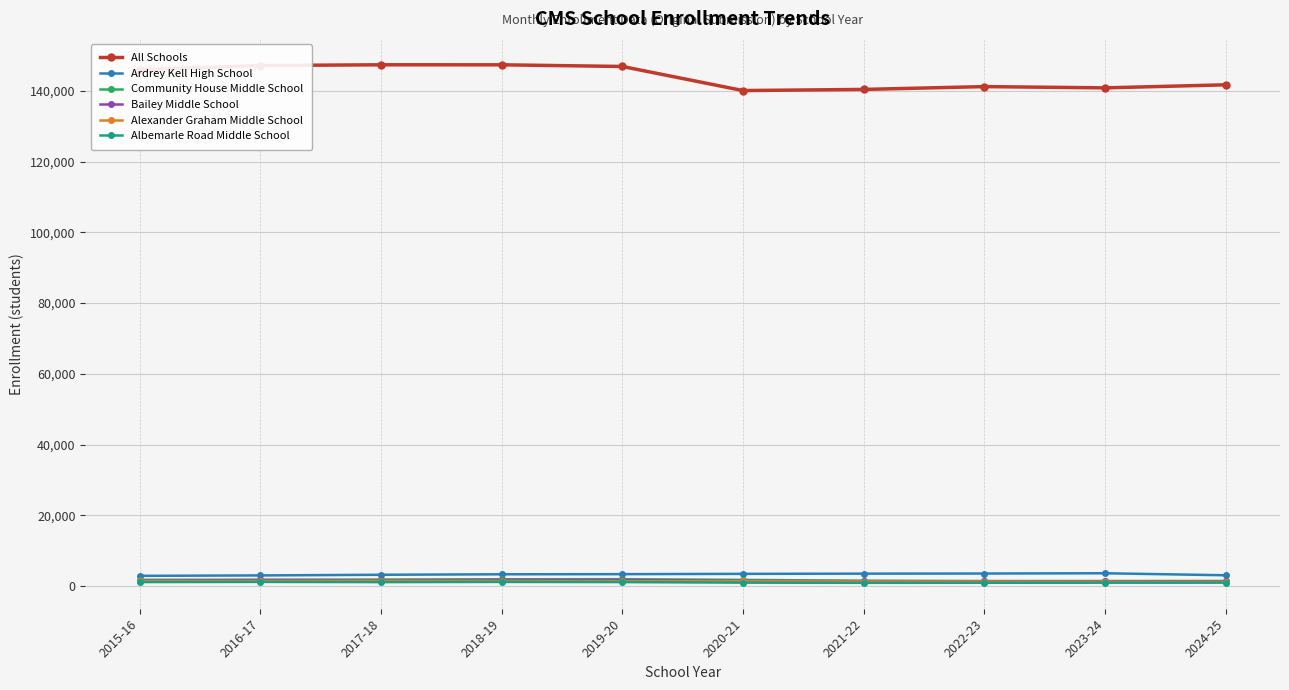

True or false: Ardrey Kell High School and All Schools cross at least once.

False